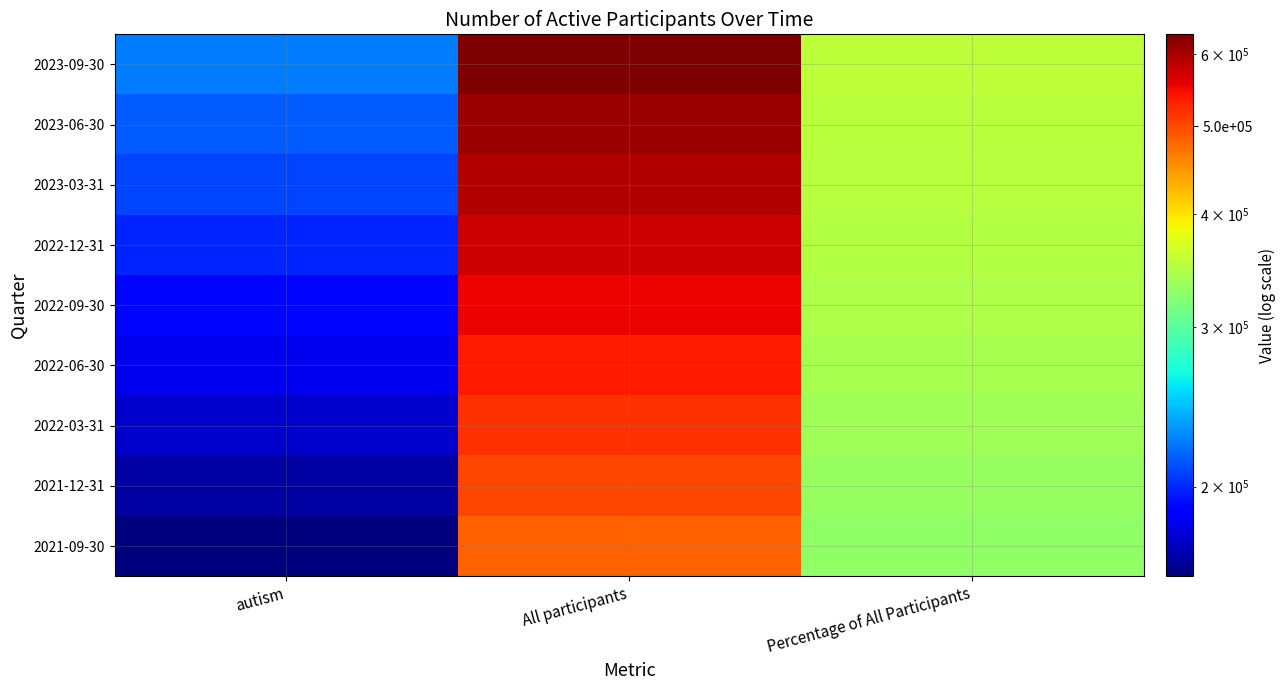

At autism, list the series in order from smallest to largest.

2021-09-30, 2021-12-31, 2022-03-31, 2022-06-30, 2022-09-30, 2022-12-31, 2023-03-31, 2023-06-30, 2023-09-30